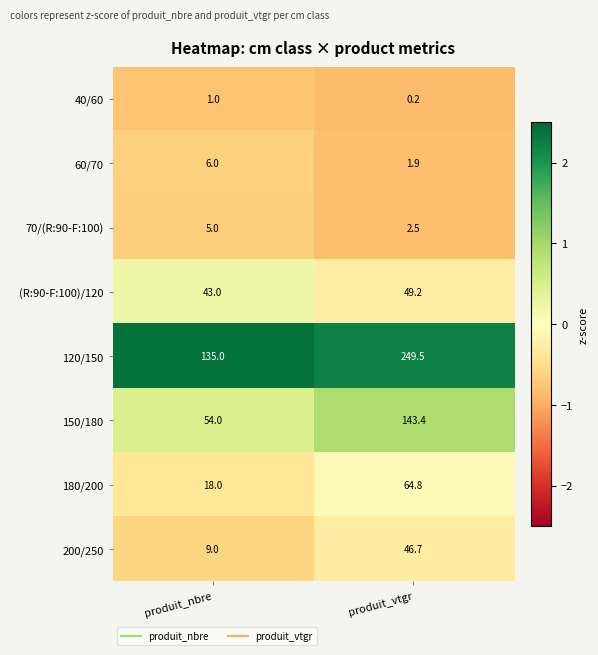

True or false: 150/180 has a value of 22.6 at produit_nbre.

False